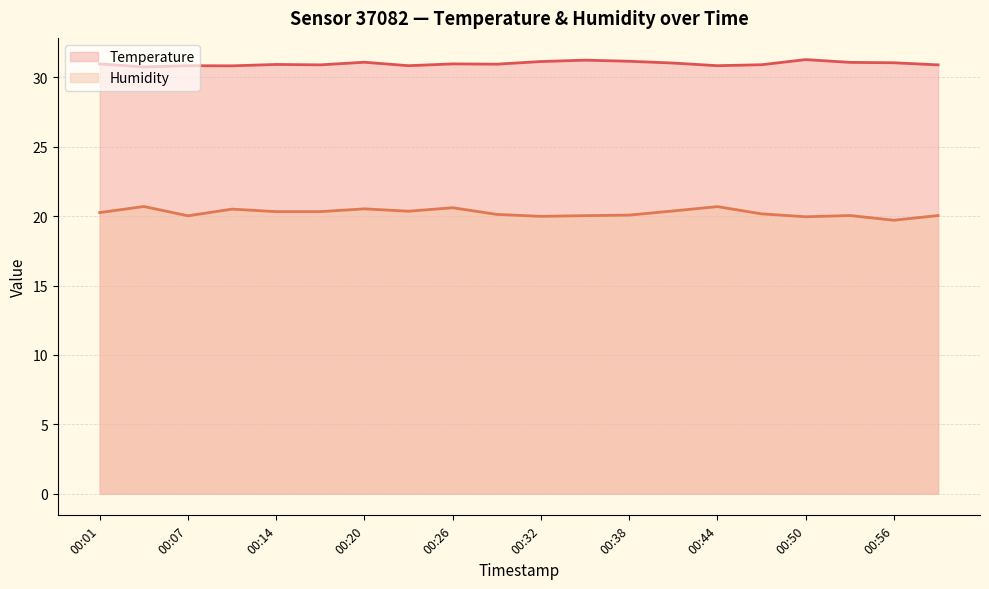

List the series in order of their overall mean, highest first.

Temperature, Humidity